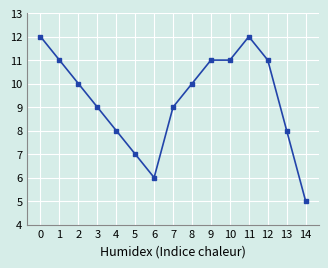

What is the value of the 2nd point from the left?

11